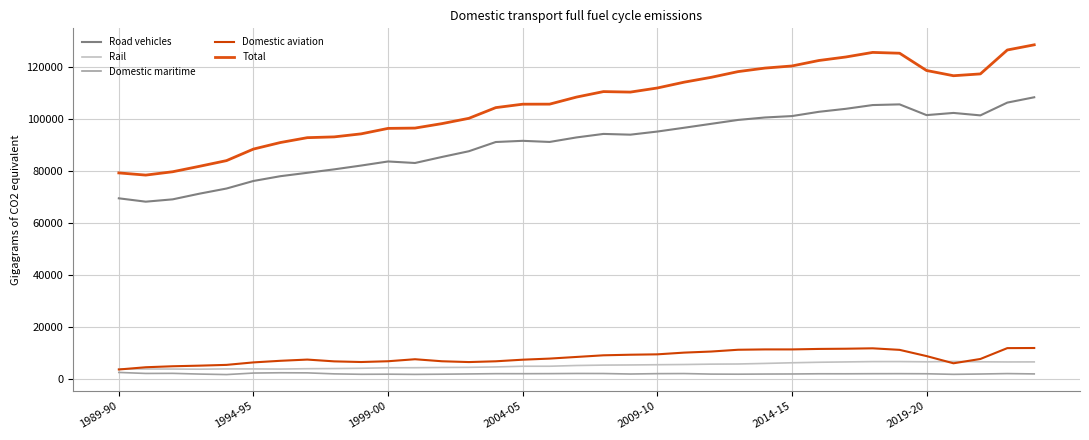

What is the difference between the maximum and minimum values in the Domestic aviation series?

8265.9